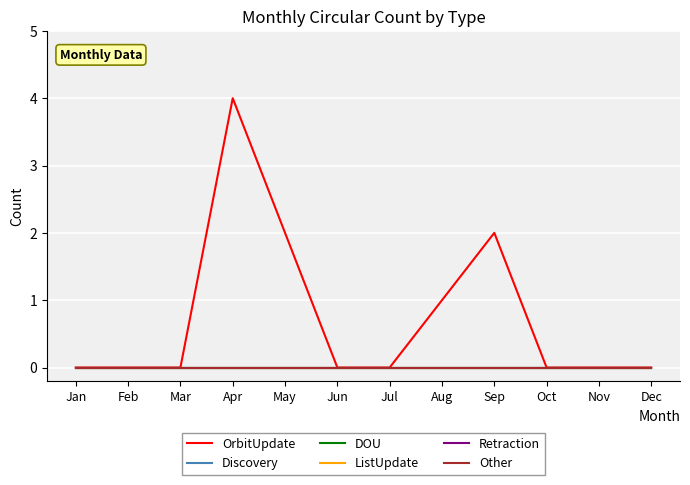

What is the total value across all series at Apr?

4